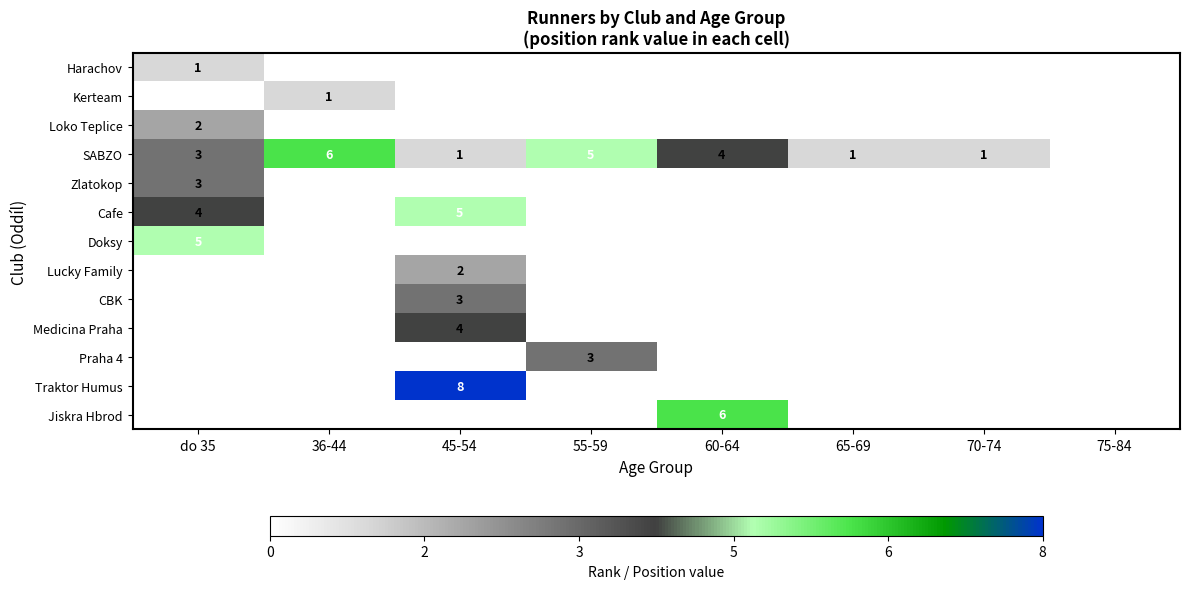

True or false: SABZO has a value of 1 at 70-74.

True